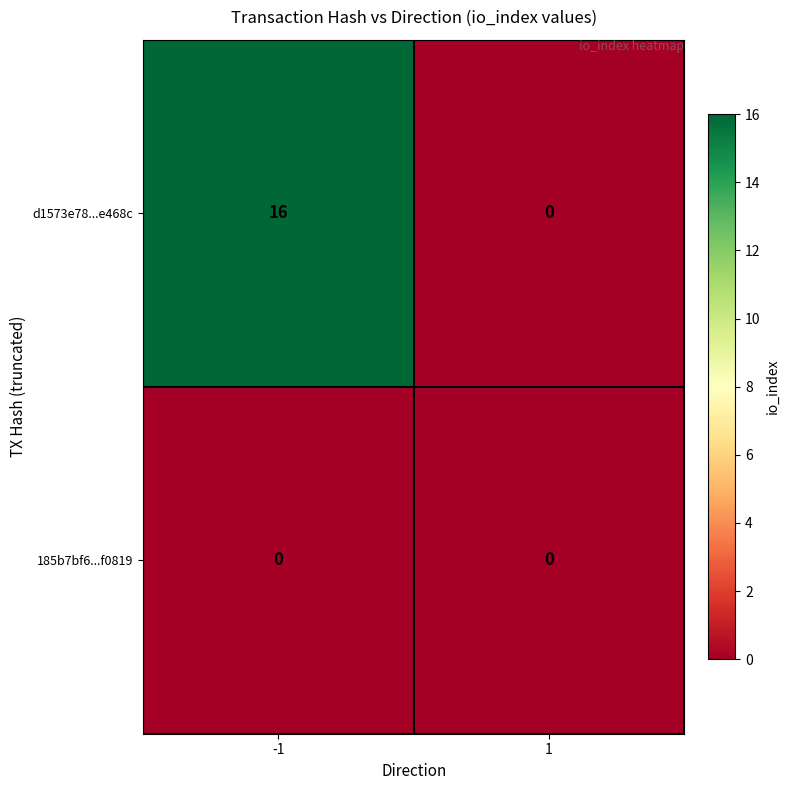

Rank the series by their average value, from highest to lowest.

d1573e78...e468c, 185b7bf6...f0819